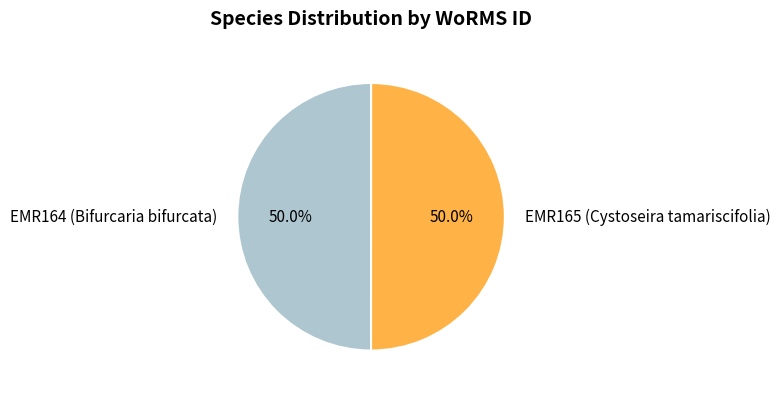

What is the ratio of the value at EMR165 (Cystoseira tamariscifolia) to the value at EMR164 (Bifurcaria bifurcata)?

1.0